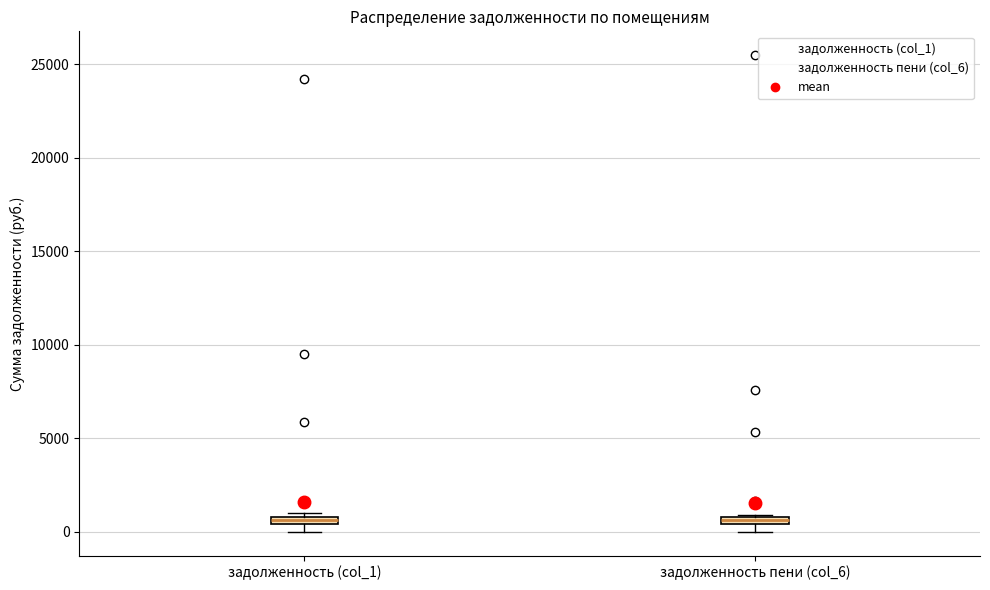

Where is the lower edge of the box for задолженность (col_1) on the y-axis? The values are not printed on the chart, so give them approximately, as read against the axis.

500